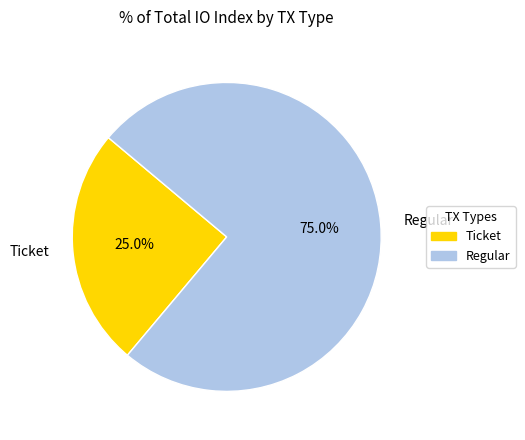

Between Ticket and Regular, which is larger?

Regular